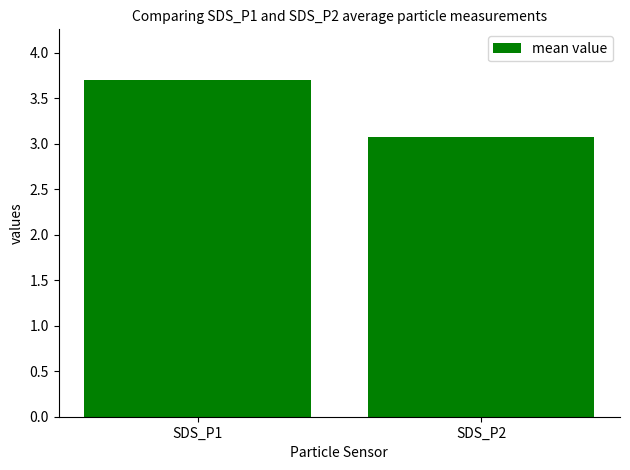

What is the value of the 1st bar from the left?

3.7